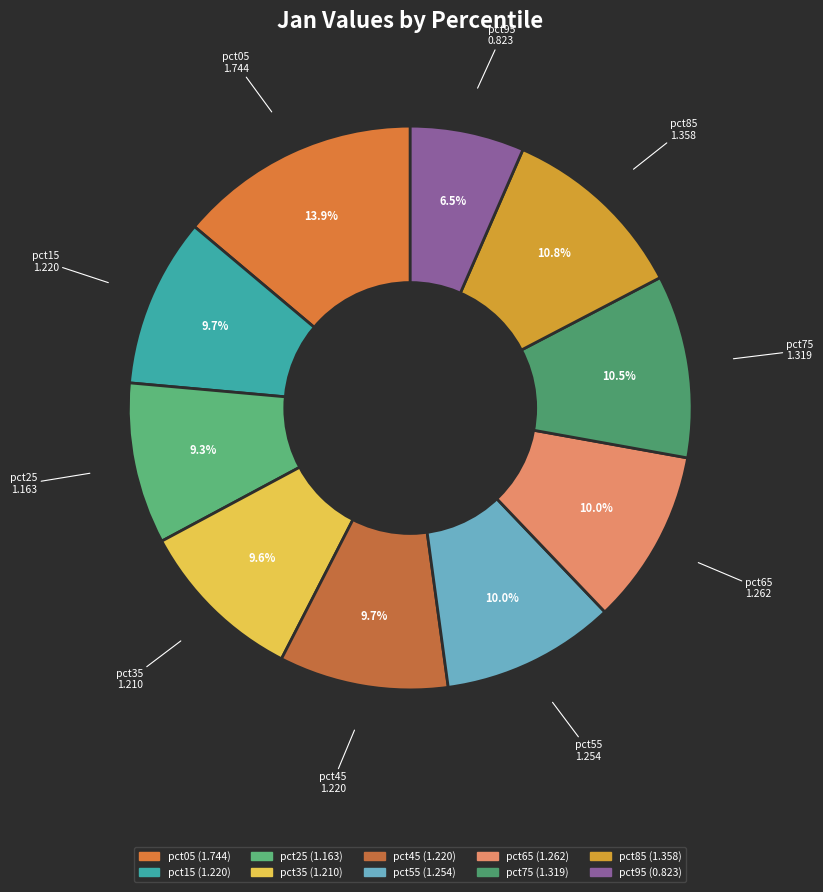

Count the number of slices in the pie.

10